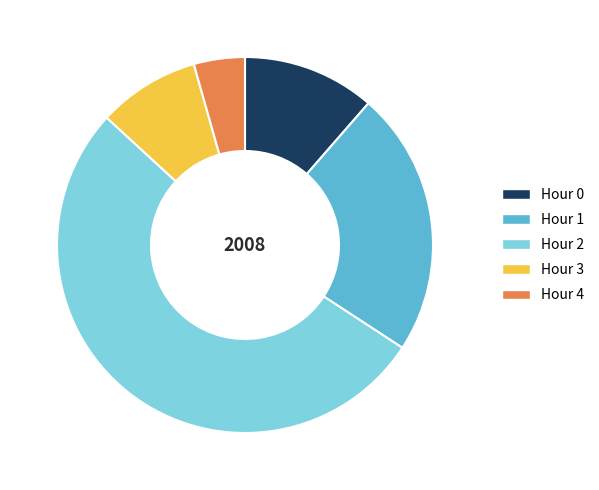

How many segments does this pie chart have?

5